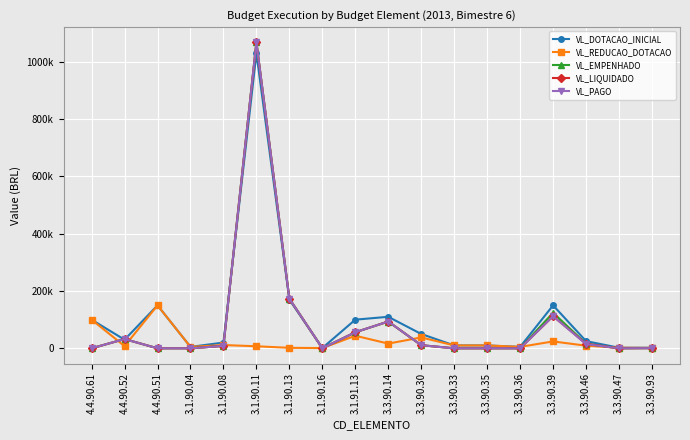

What is the label of the 16th point from the right?

4.4.90.51